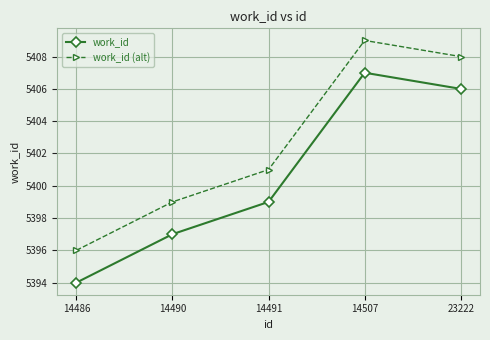

True or false: work_id (alt) and work_id intersect in this chart.

False